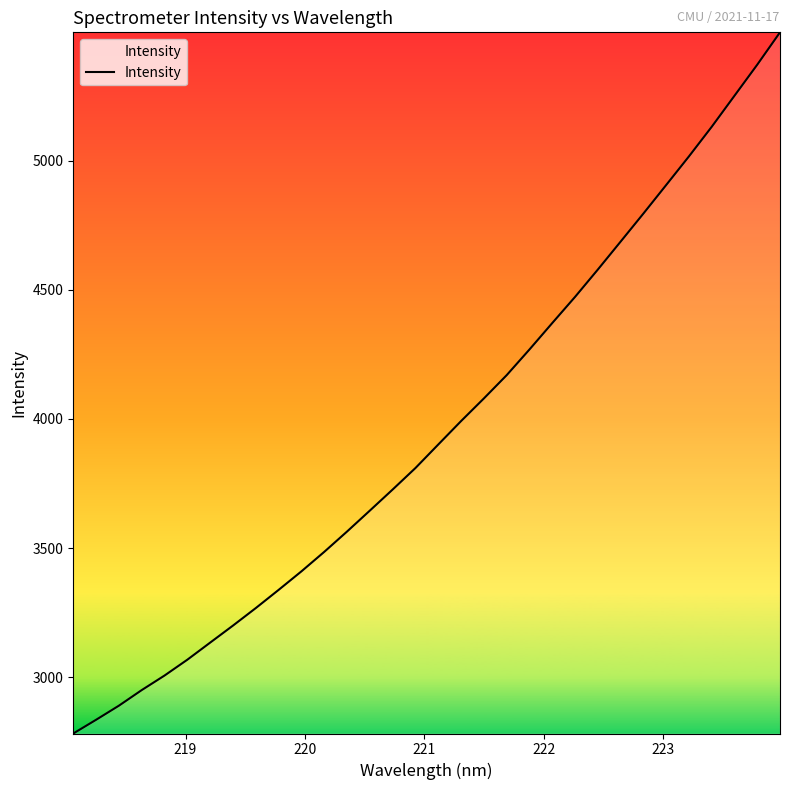

True or false: there are more than 0 points higher than both neighbors.

False